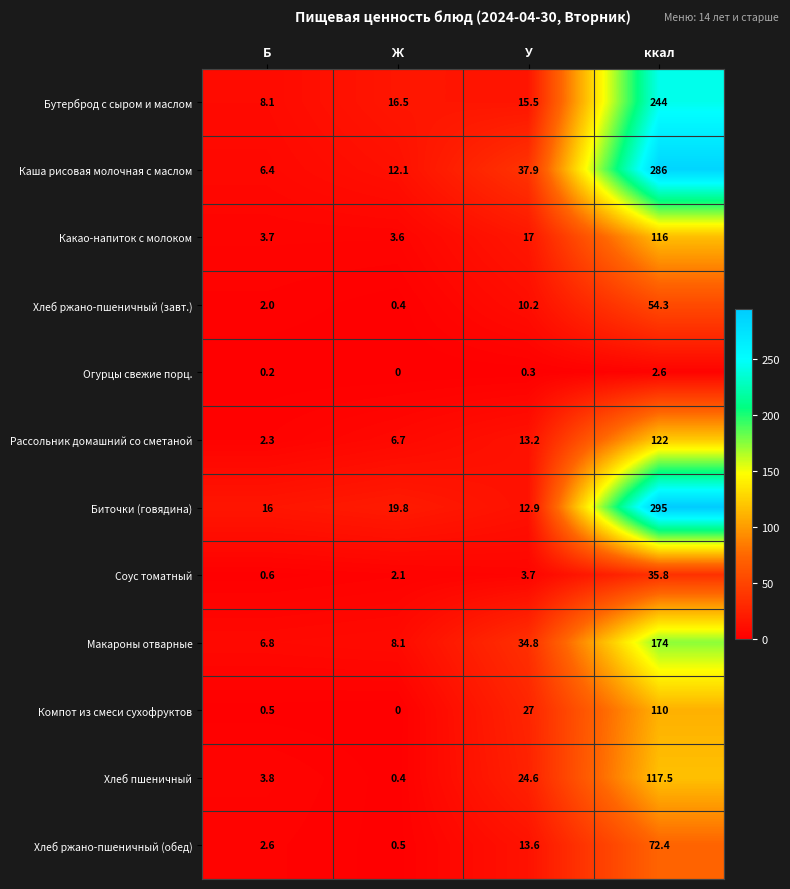

Which series has the largest range (max minus min)?

Биточки (говядина)